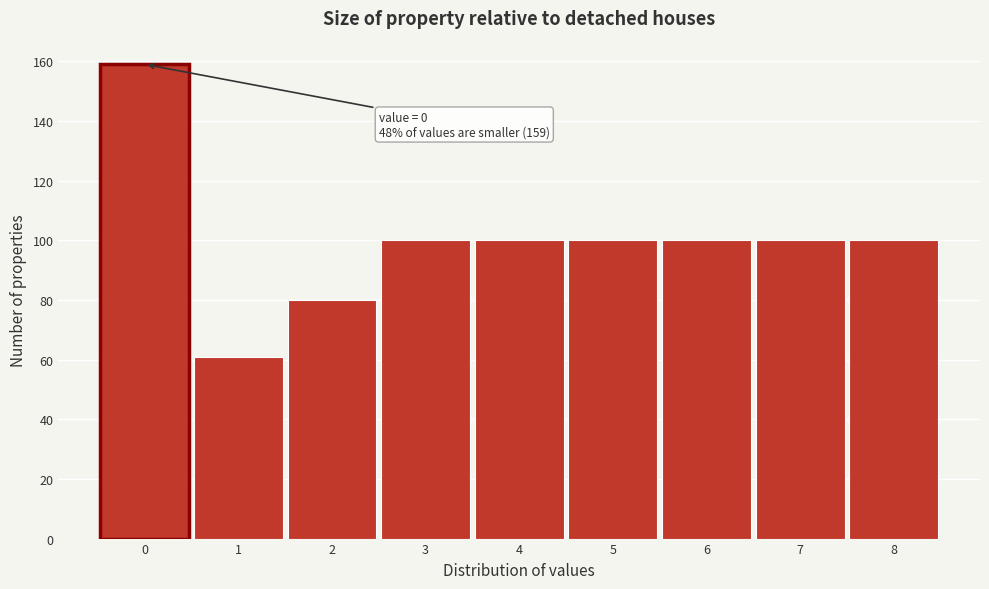

Reading left to right, list all the values displayed in this chart.

159	61	80	100	100	100	100	100	100